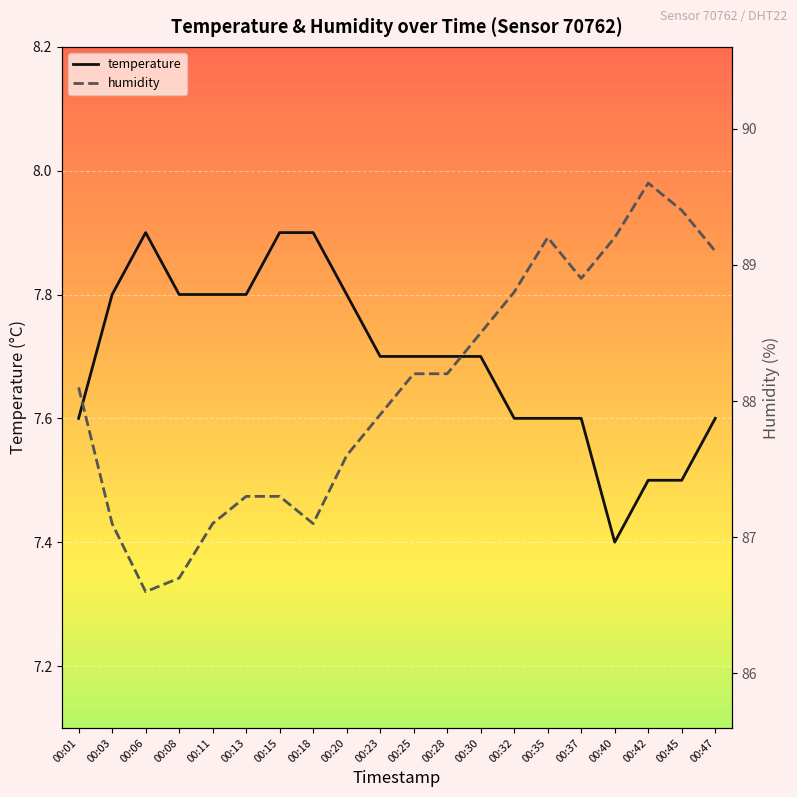

What is the value of the humidity point at the 2nd from the left?

87.1